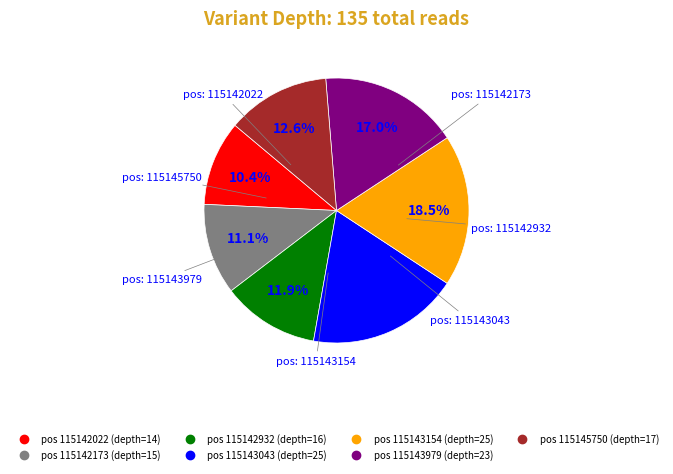

Is there any slice that represents more than half of the pie?

No